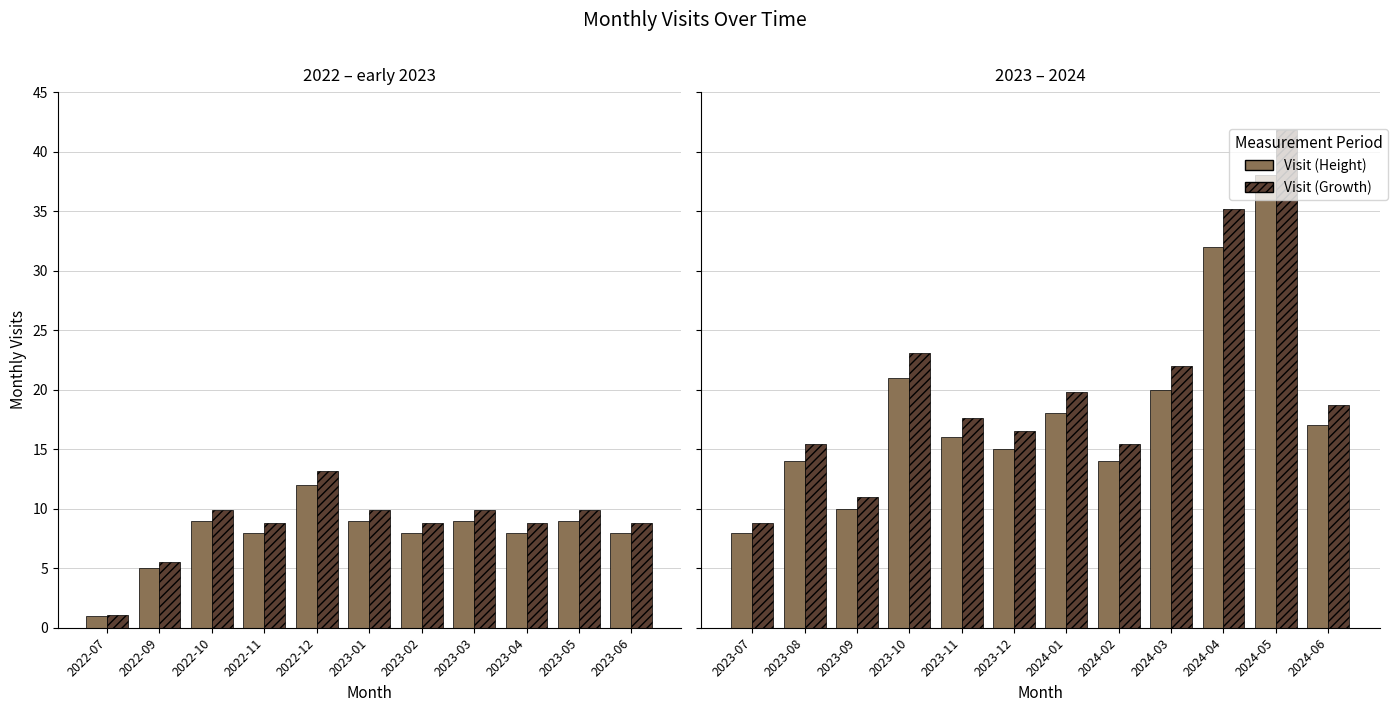

Which series changed the most between 2023-07 and 2024-05?

Monthly Visit (growth)